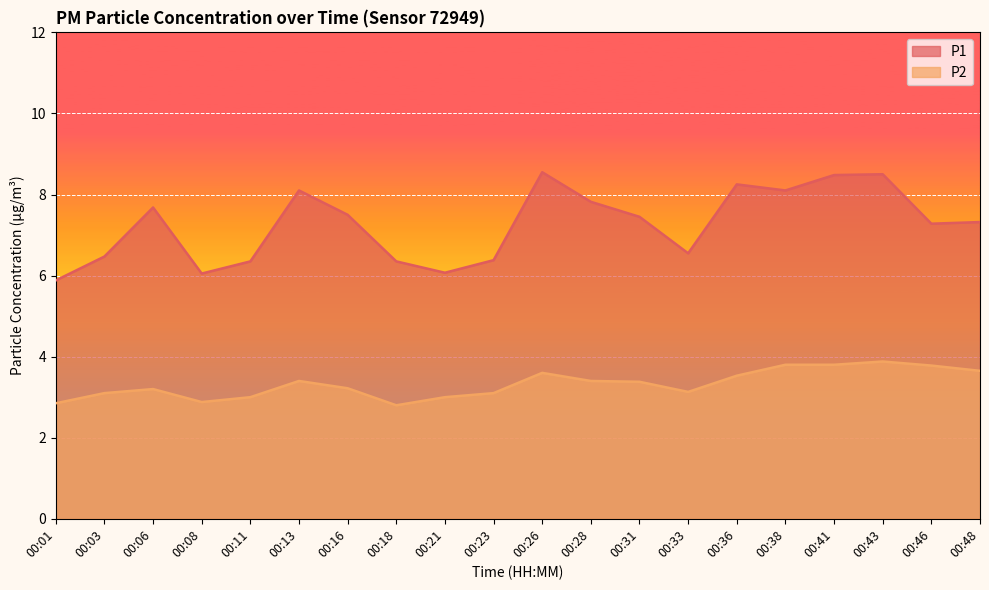

Where does the P1 series first go above 7?

00:06